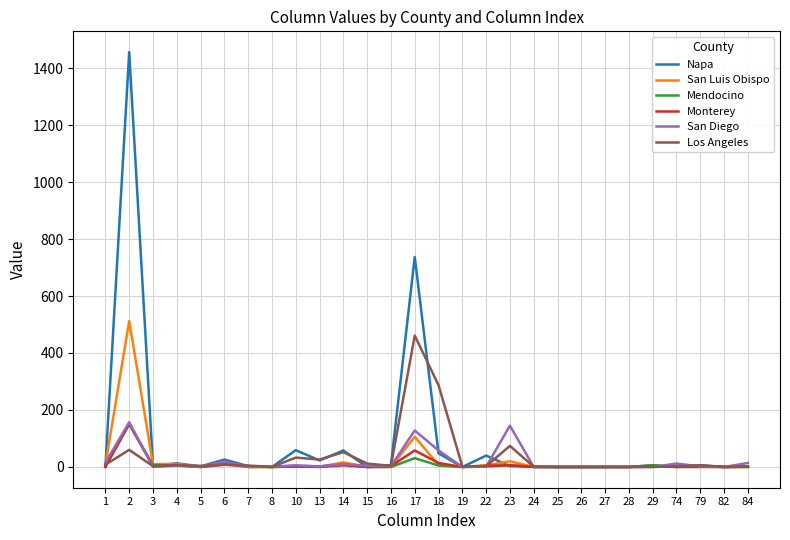

The San Luis Obispo series shows 1 at 29. True or false?

True